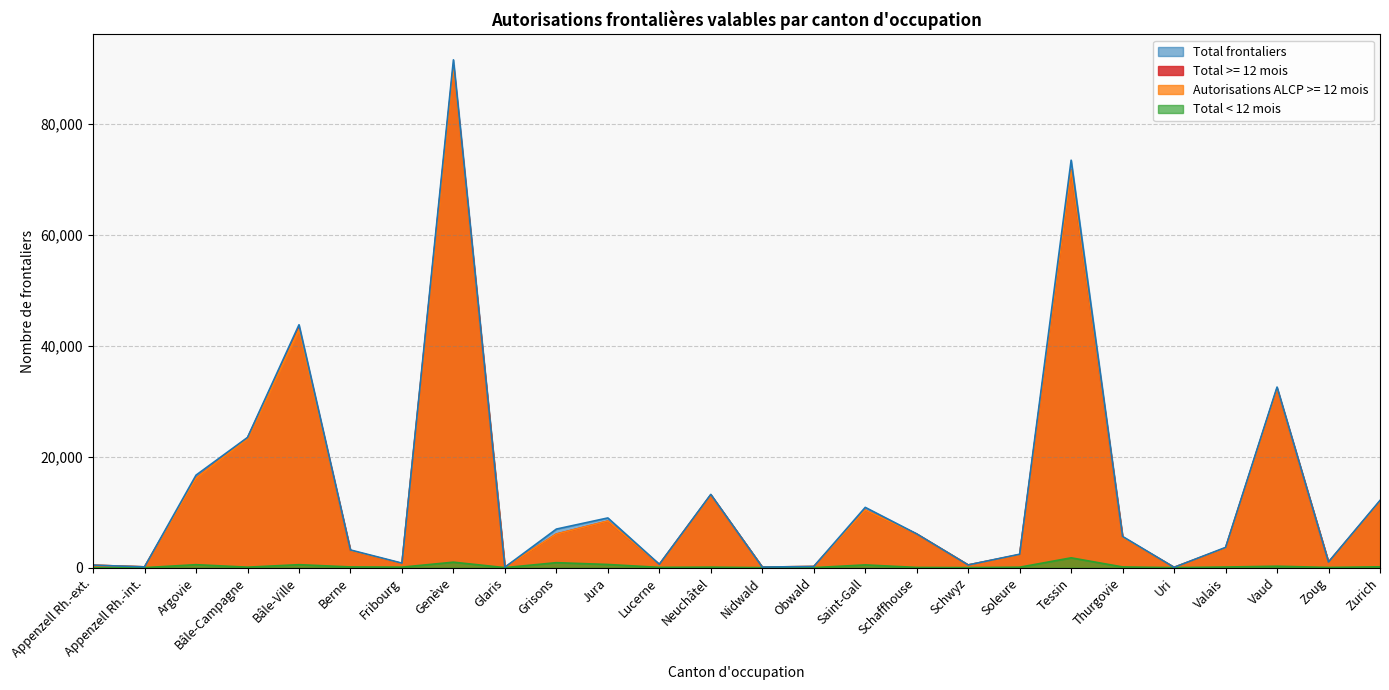

What are all the series names shown in the legend?

Total frontaliers, Total >= 12 mois, Autorisations ALCP >= 12 mois, Total < 12 mois